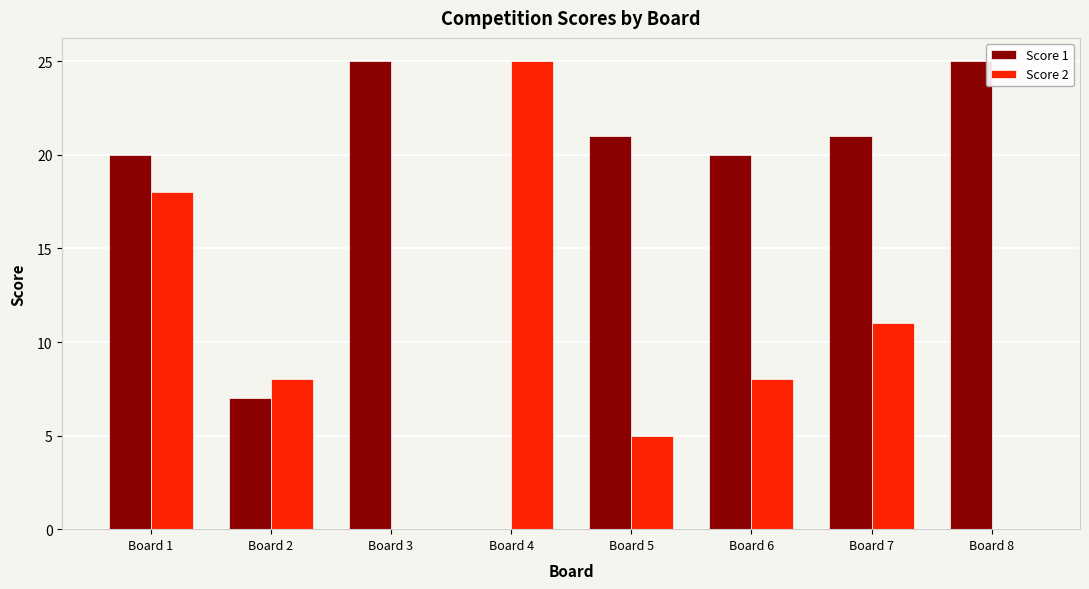

Are the bars grouped side by side (vs. stacked)?

Yes